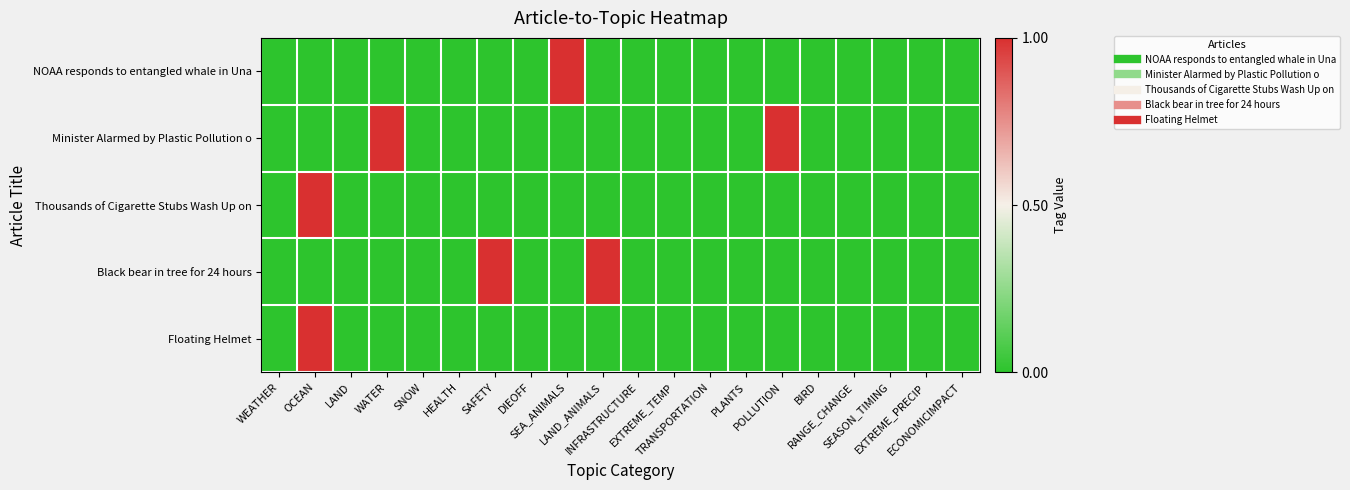

What is the spread (max minus min) of values at SEA_ANIMALS?

1